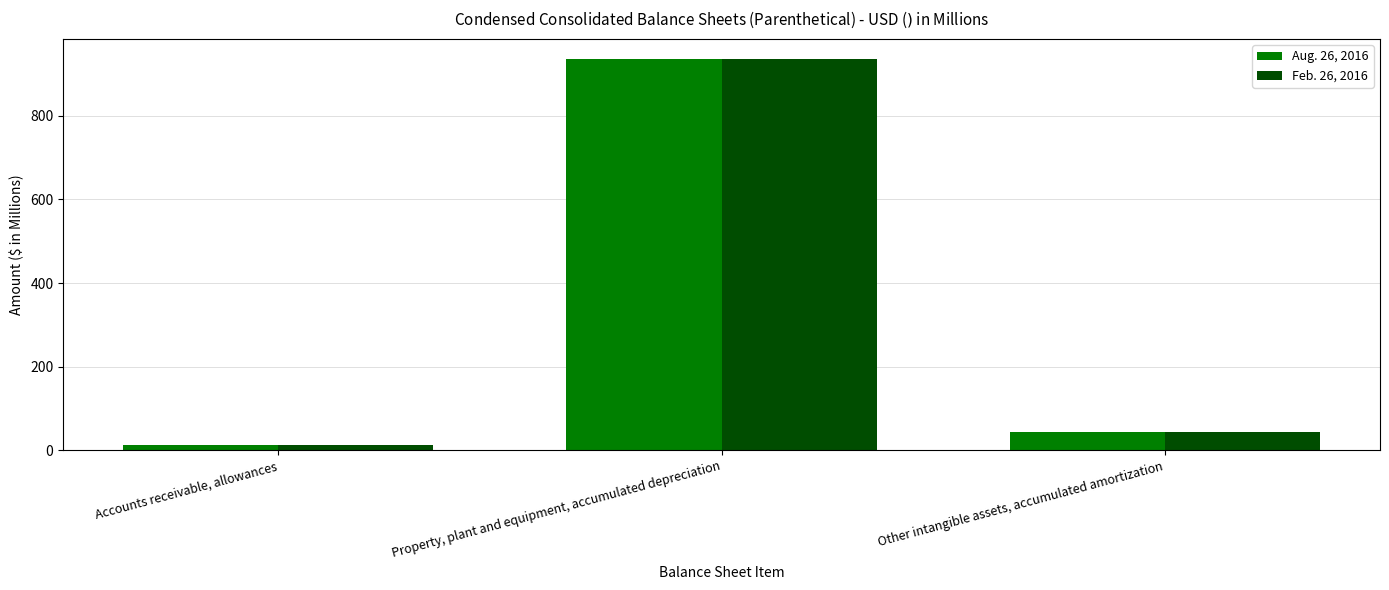

At which label is Aug. 26, 2016 closest to 473?

Other intangible assets, accumulated amortization